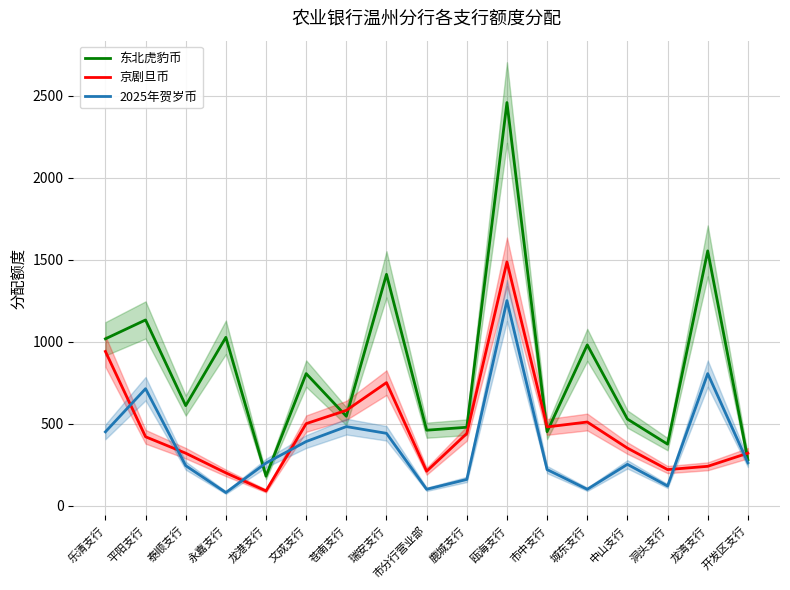

How many interior local peaks does the 2025年贺岁币 series have?

5